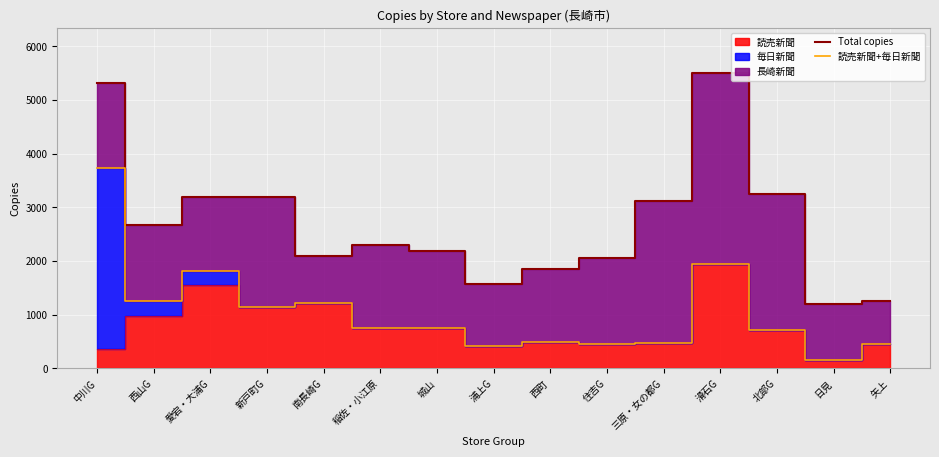

Which series has the widest spread of values?

Total copies